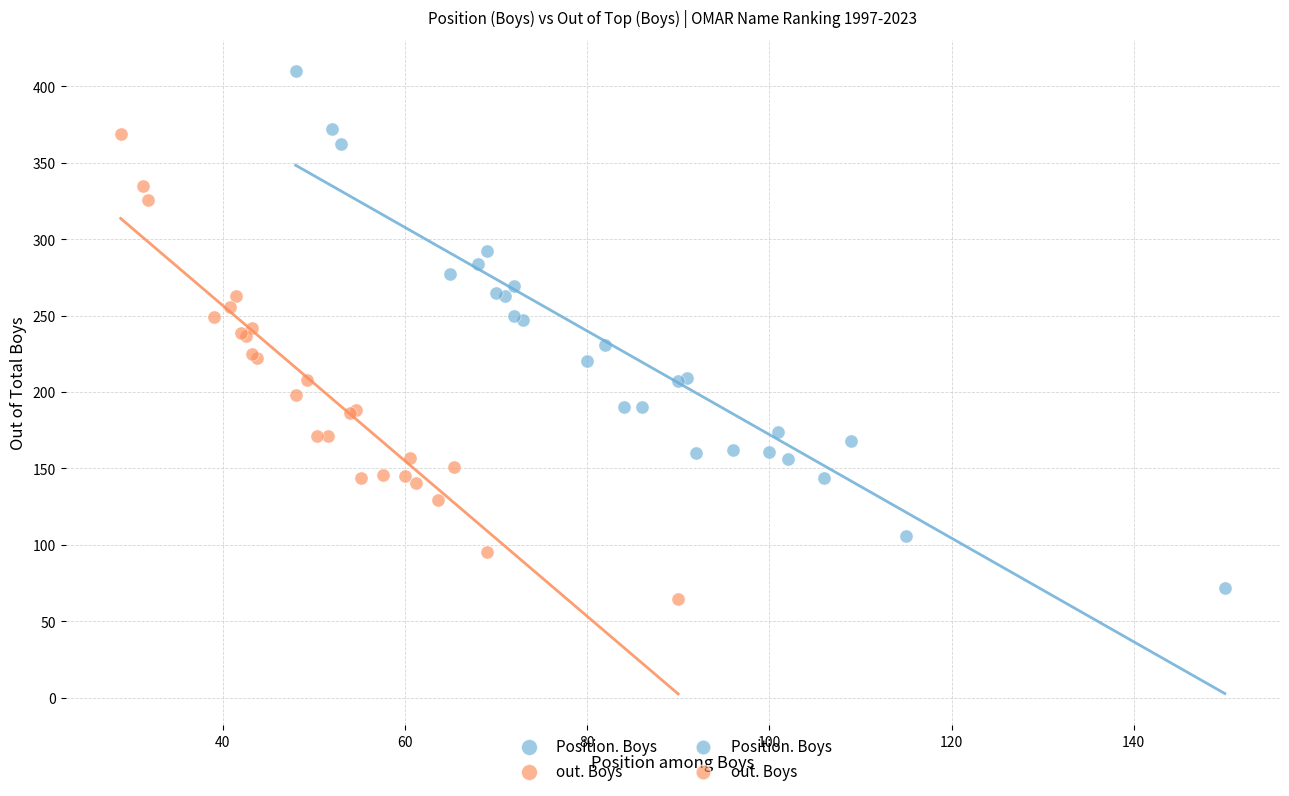

Which series has the widest spread of Y values?

Position. Boys